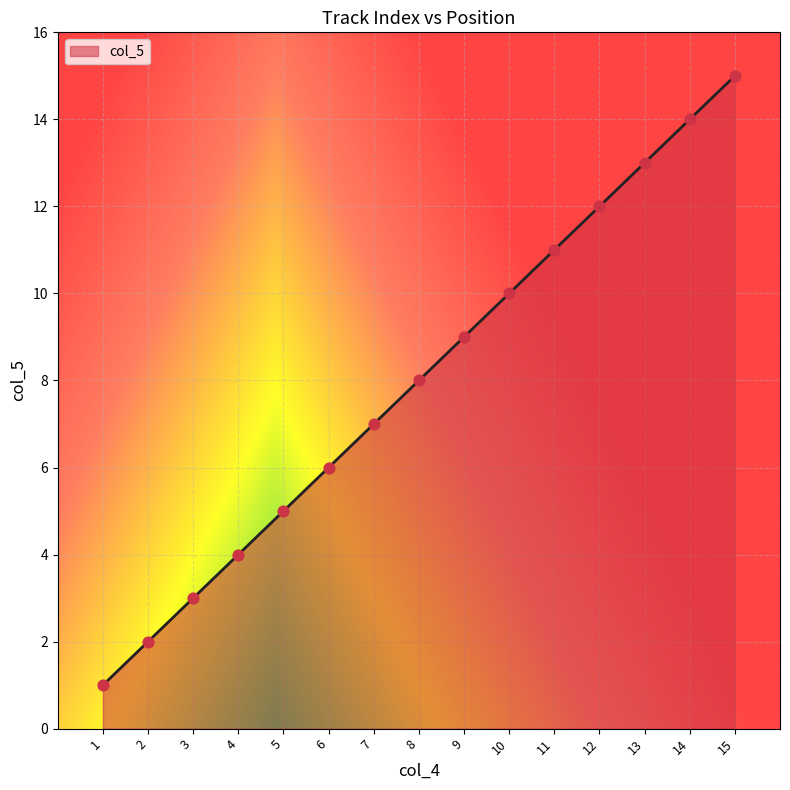

Between 13 and 9, which is larger?

13